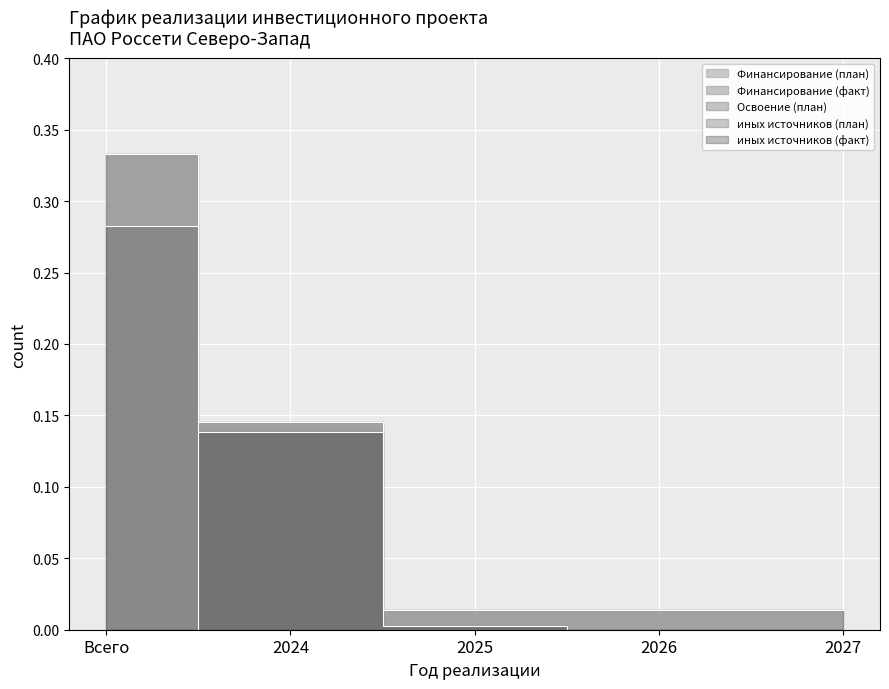

Where is Освоение (план) nearest to the value 0?

2024